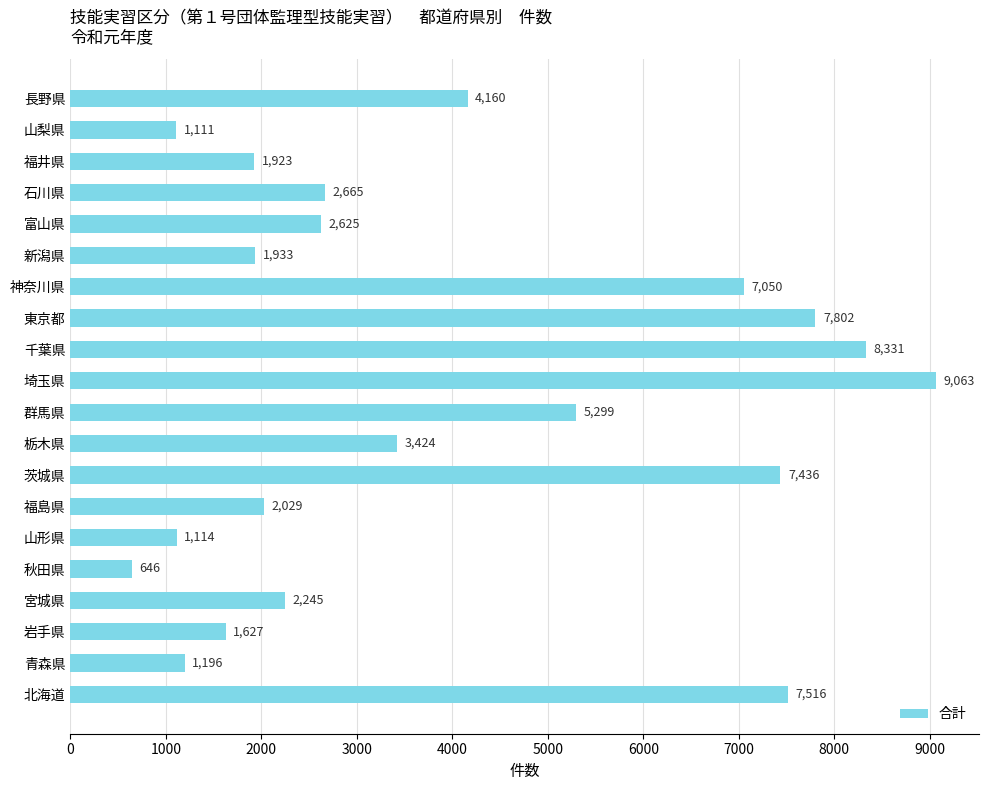

What is the change in value from 埼玉県 to 福井県?

-7140